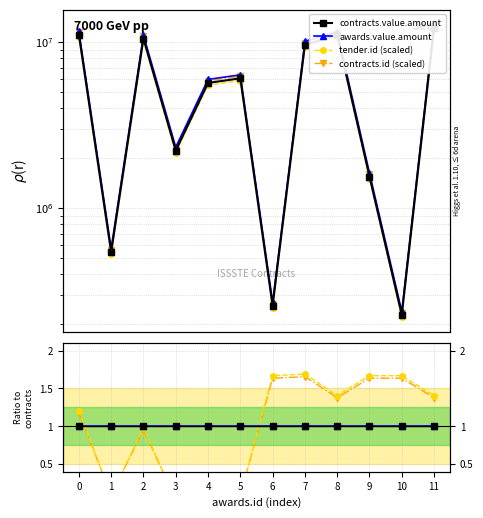

How many values in the contracts.value.amount series exceed 6063200?

5